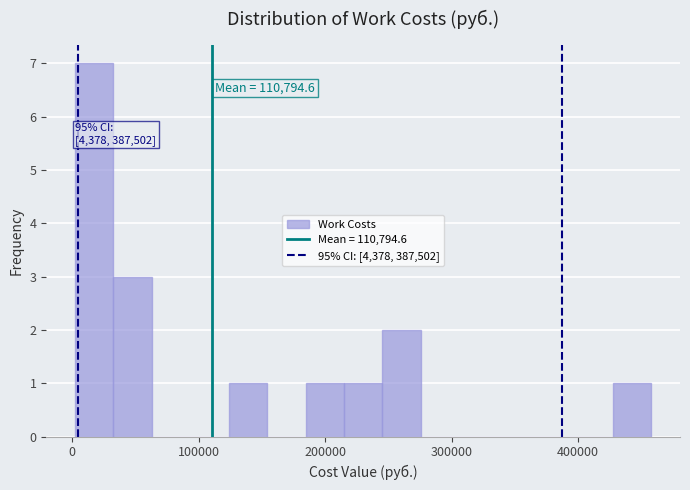

Read against the x-axis, roughly where is the centre of the tallest bar?

20000